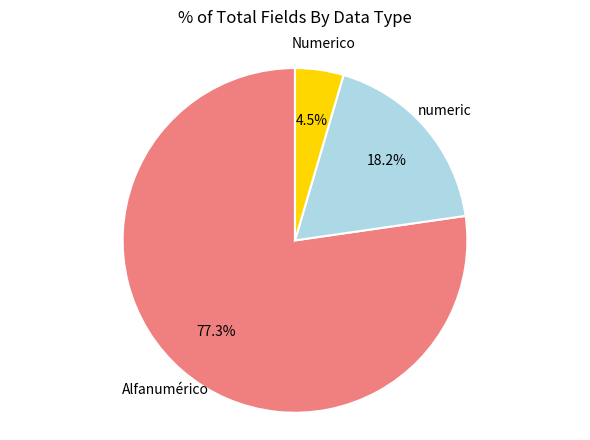

Rank the categories by value from lowest to highest.

Numerico, numeric, Alfanumérico